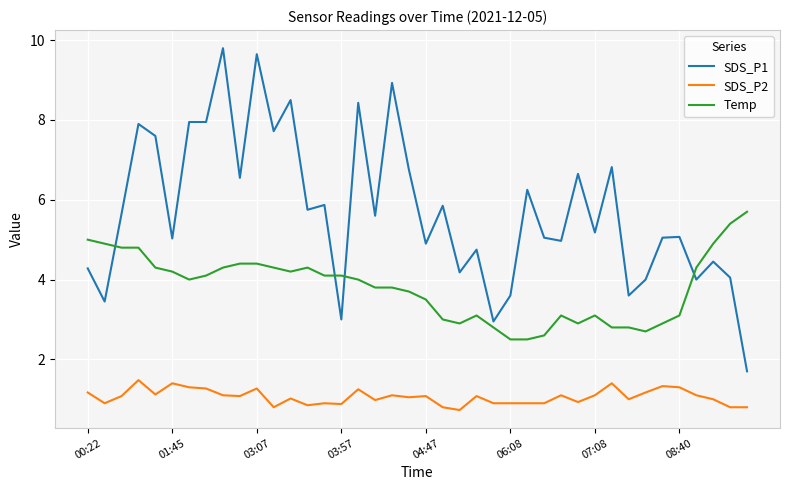

Rank the series by their average value, from highest to lowest.

SDS_P1, Temp, SDS_P2